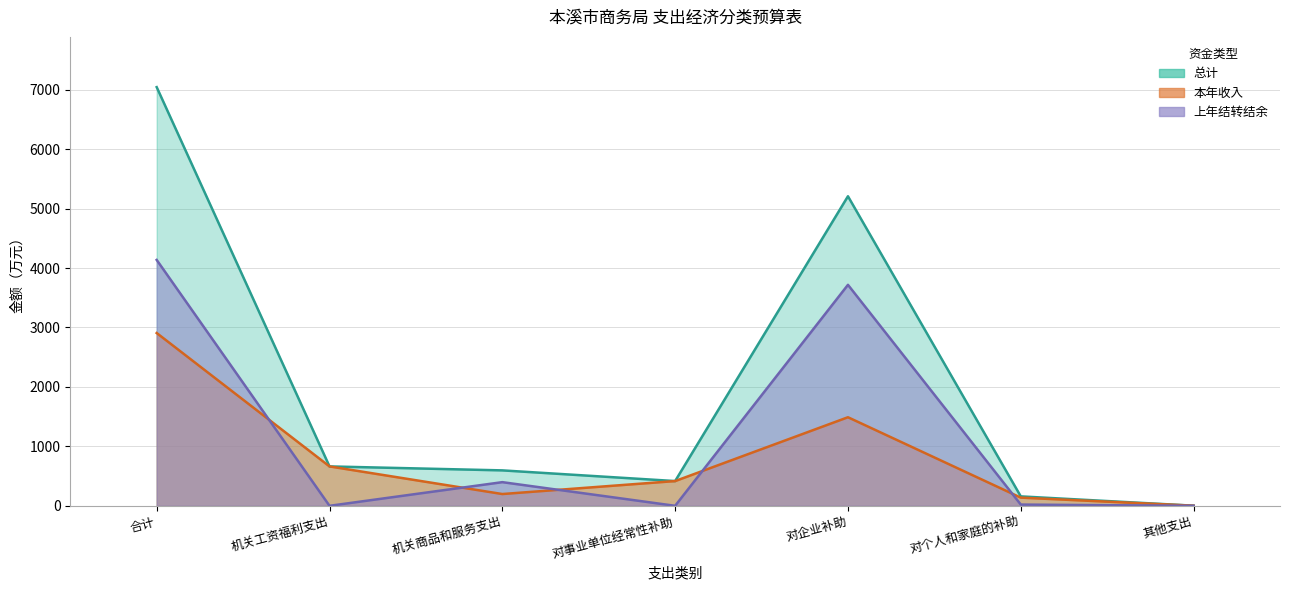

Read the 本年收入 value at 合计.

2906.8